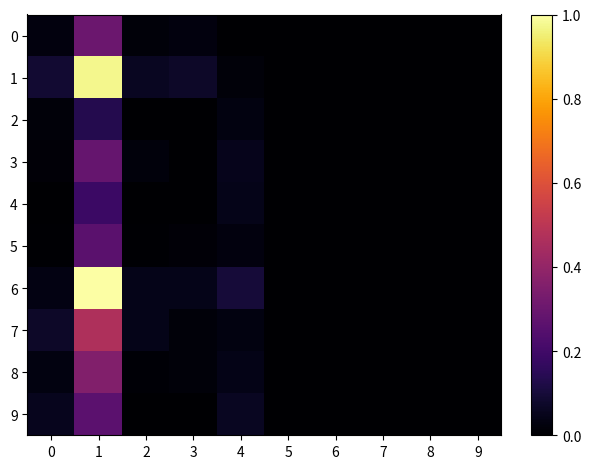

At how many categories does at least one series exceed 0?

5